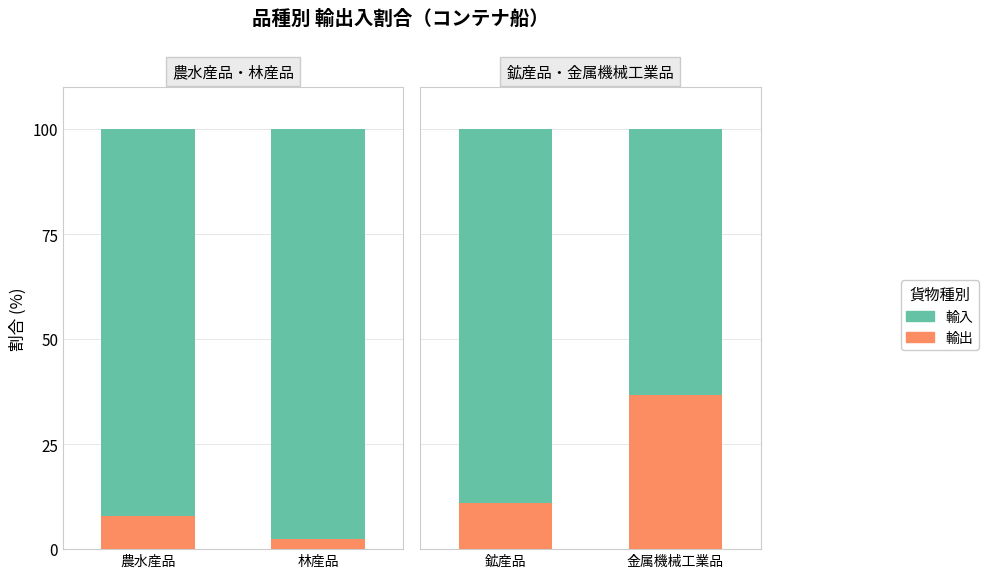

What is the minimum value for 輸入?

63.2